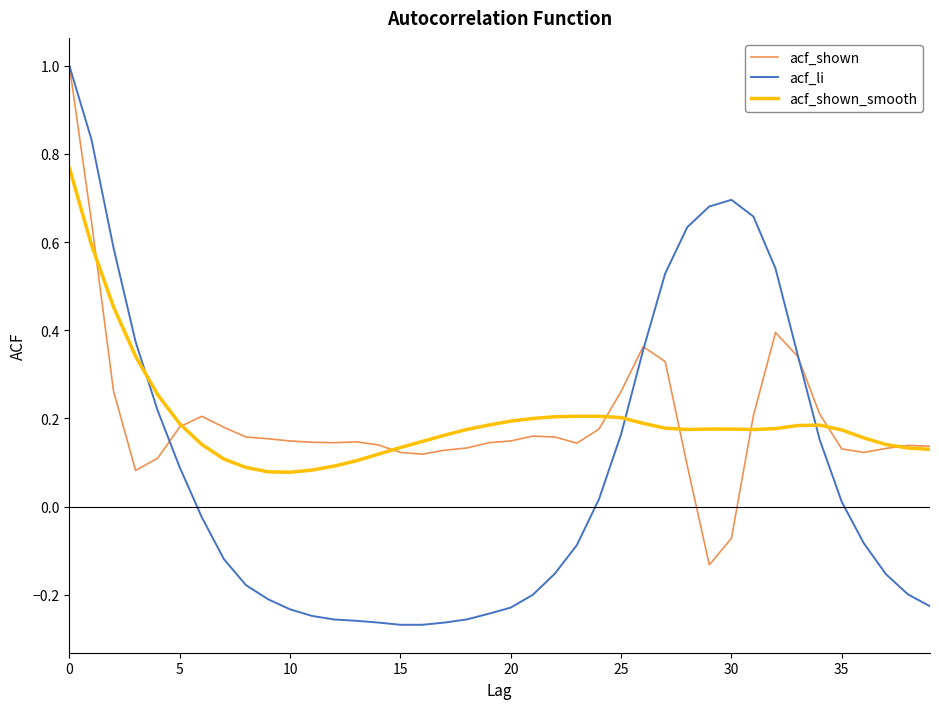

What is the greatest value displayed?

1.0